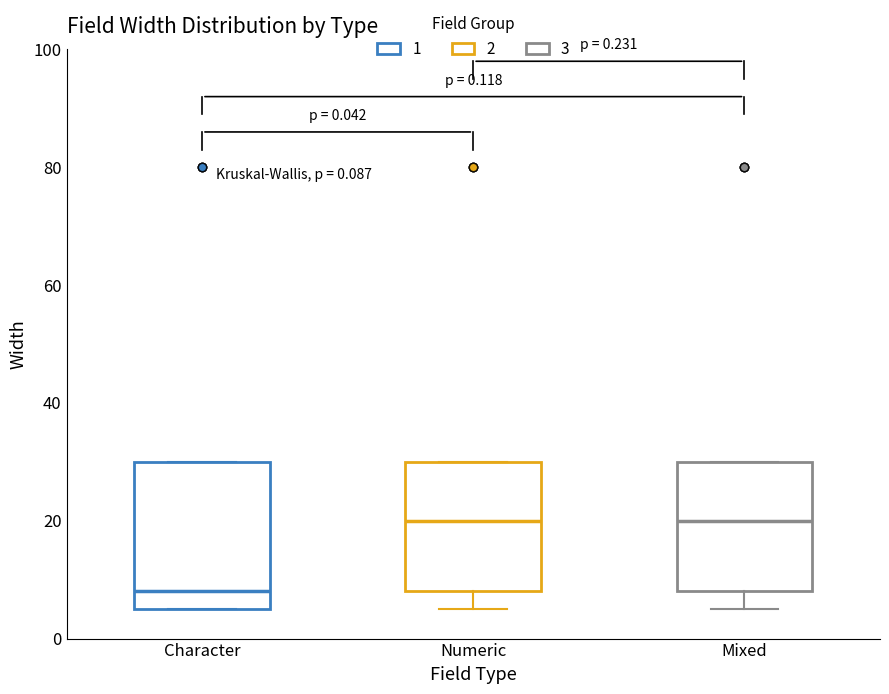

Which box is the tallest, from its lower edge to its upper edge?

Character